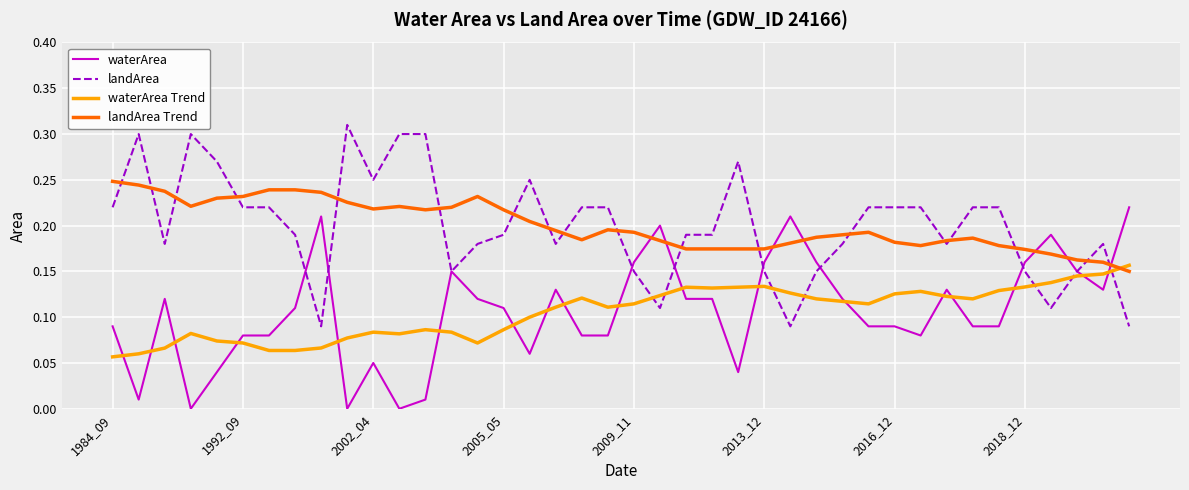

Rank the series by their maximum value, from highest to lowest.

landArea, landArea Trend, waterArea, waterArea Trend